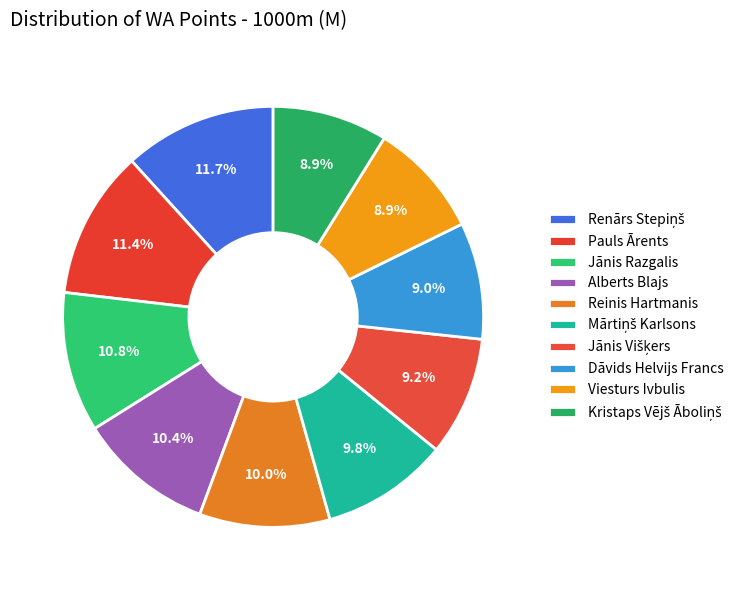

True or false: Renārs Stepiņš accounts for 18% of the total.

False